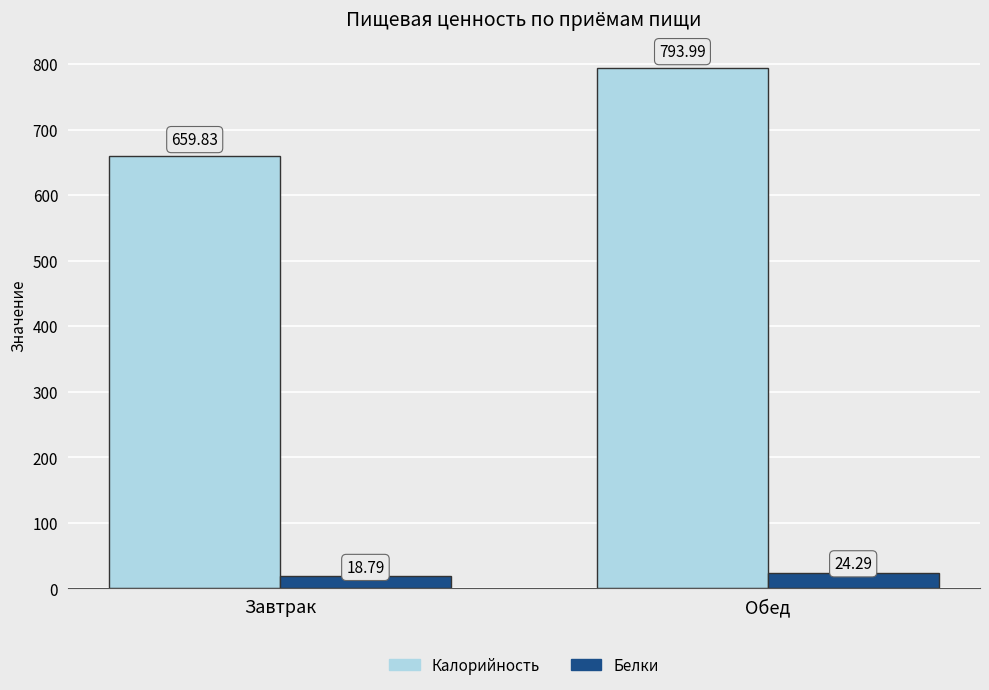

What is the greatest value displayed?

794.0